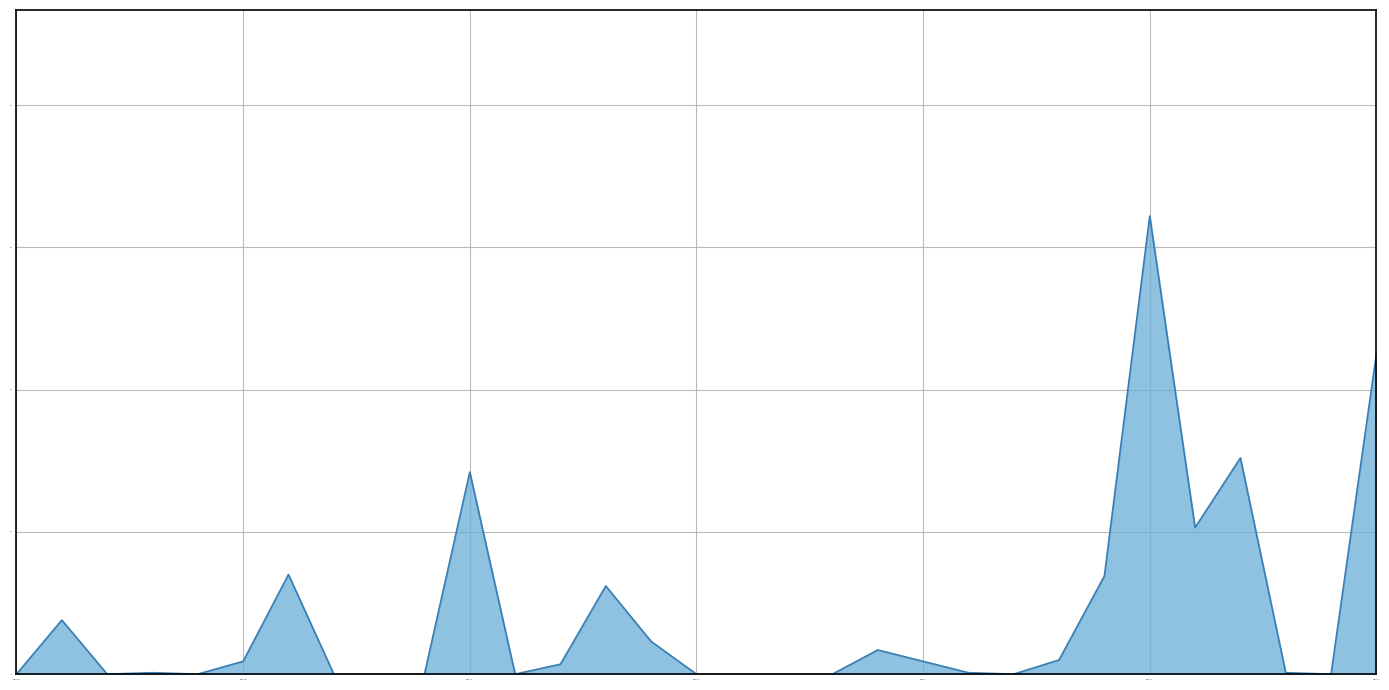

What is the difference between the maximum and minimum values?

64.4